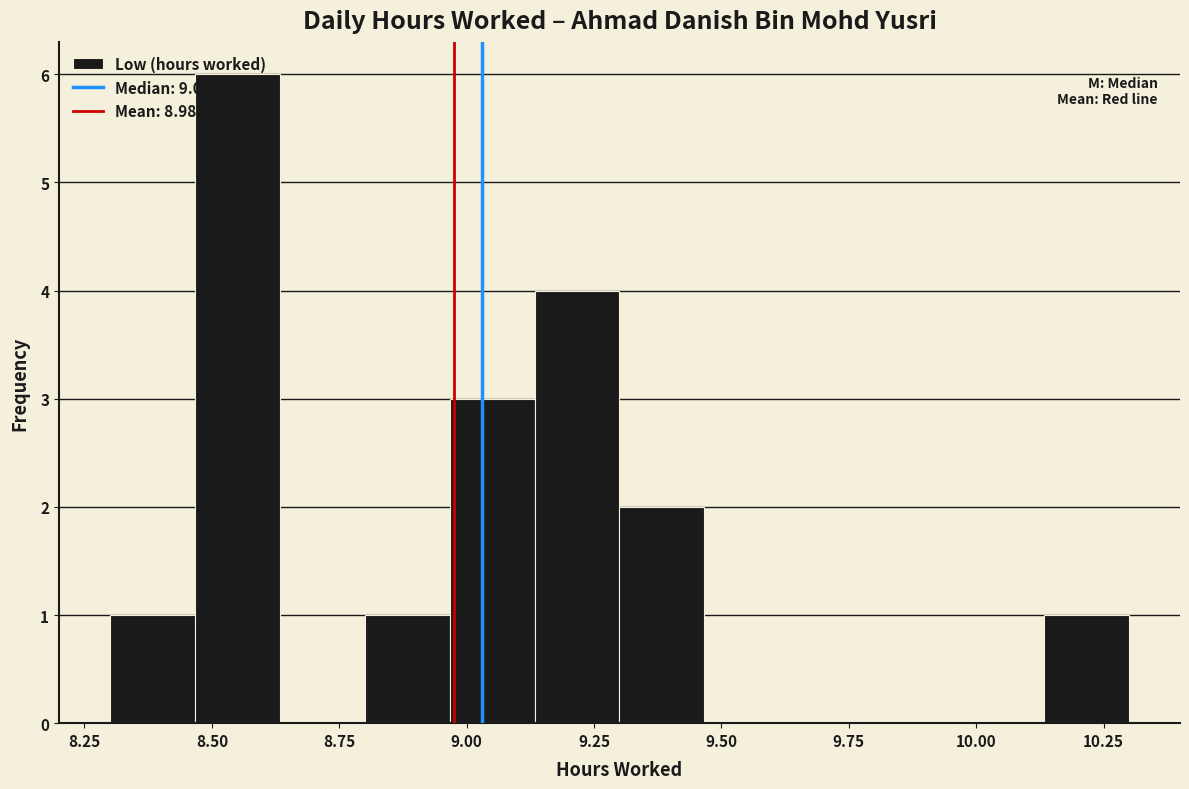

Read against the x-axis, roughly where is the centre of the tallest bar?

8.55